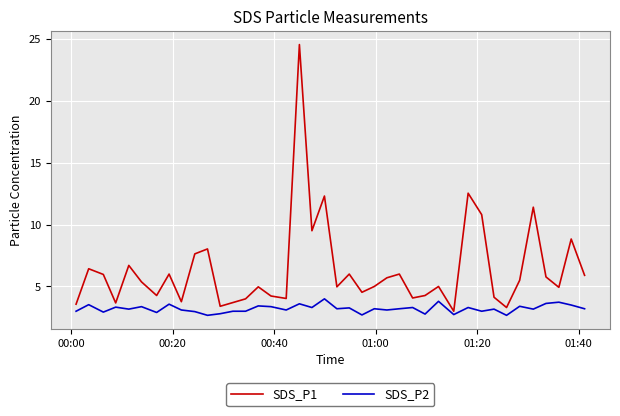

Which series has the largest total across all categories?

SDS_P1